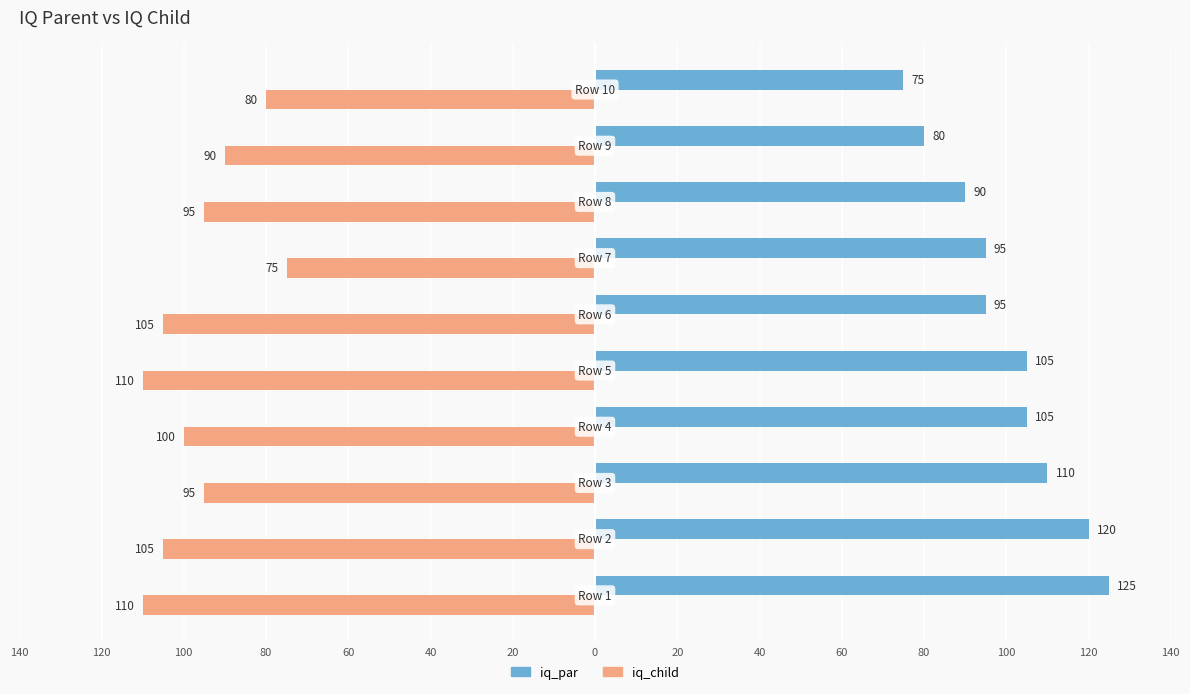

What is the difference between the second highest and second lowest values in the iq_par series?

40